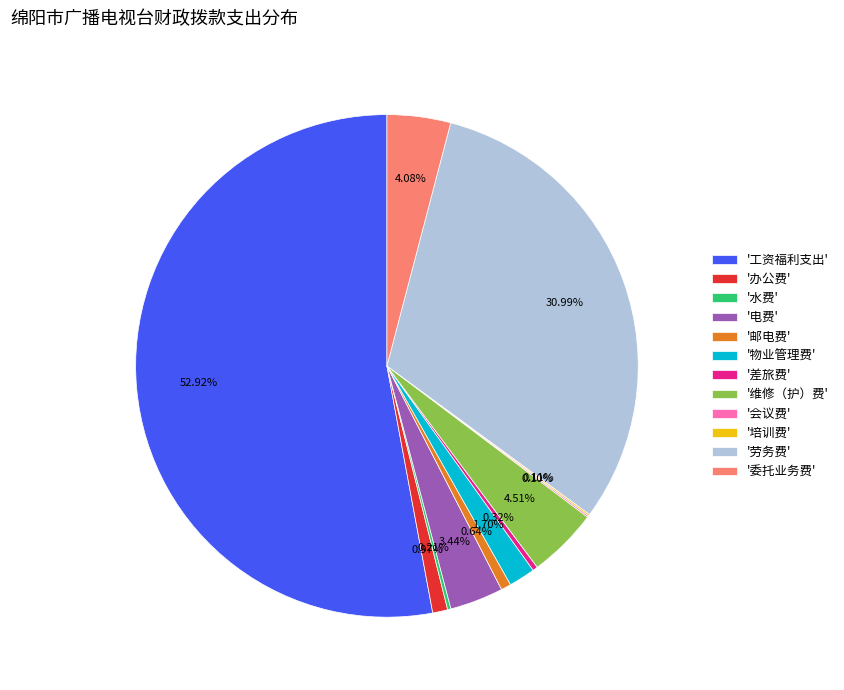

Does '电费' represent more than half of the total?

No